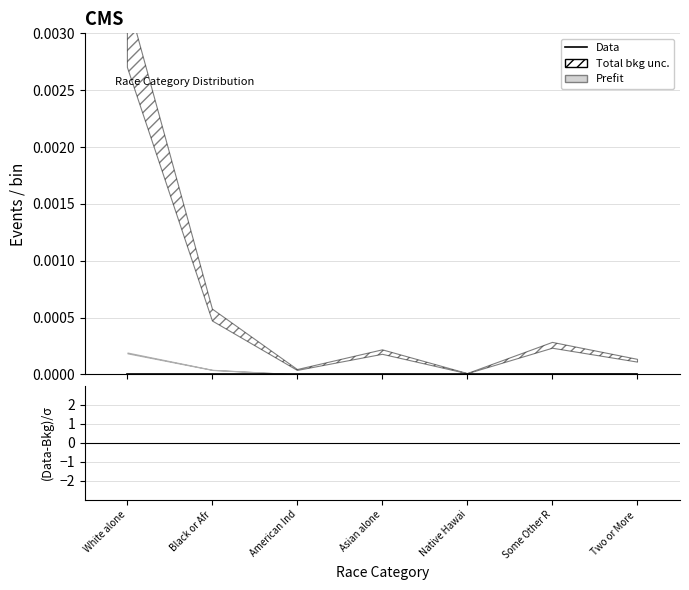

Does the chart display data point markers on the line(s)?

No